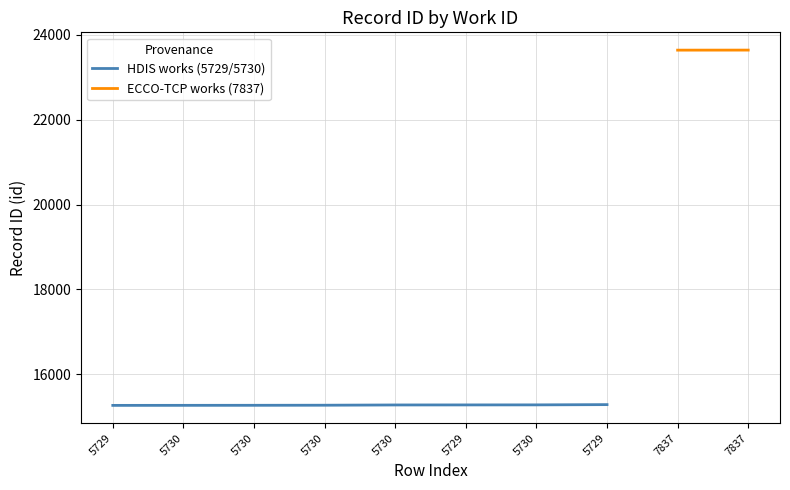

What is the label of the 1st point from the right?

7837